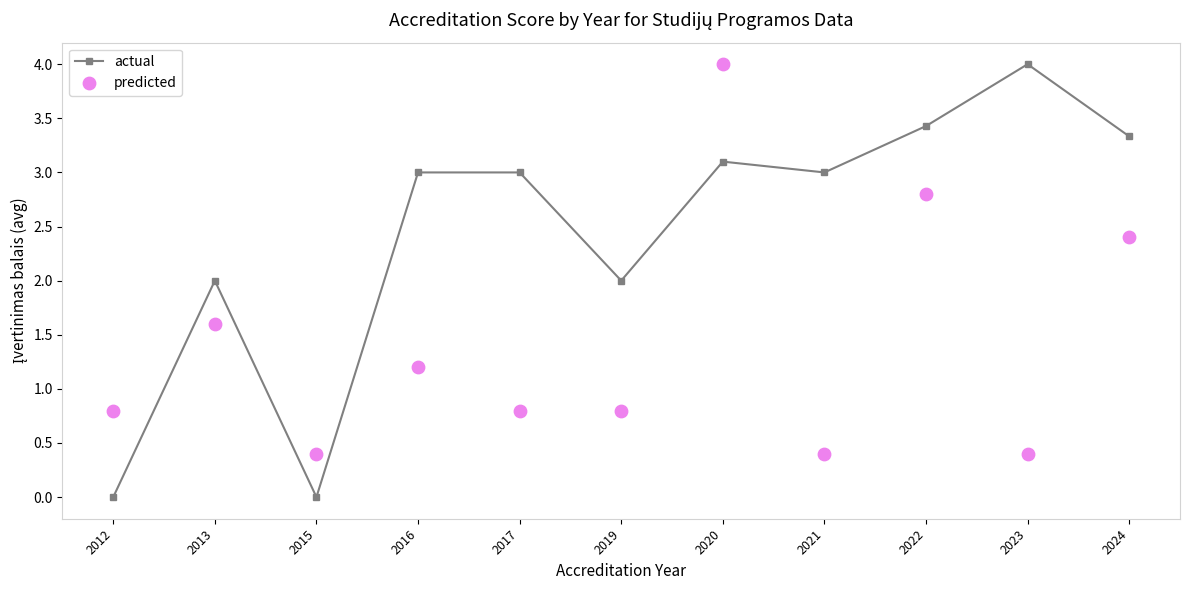

What is the total value across all series at 2013?

3.6